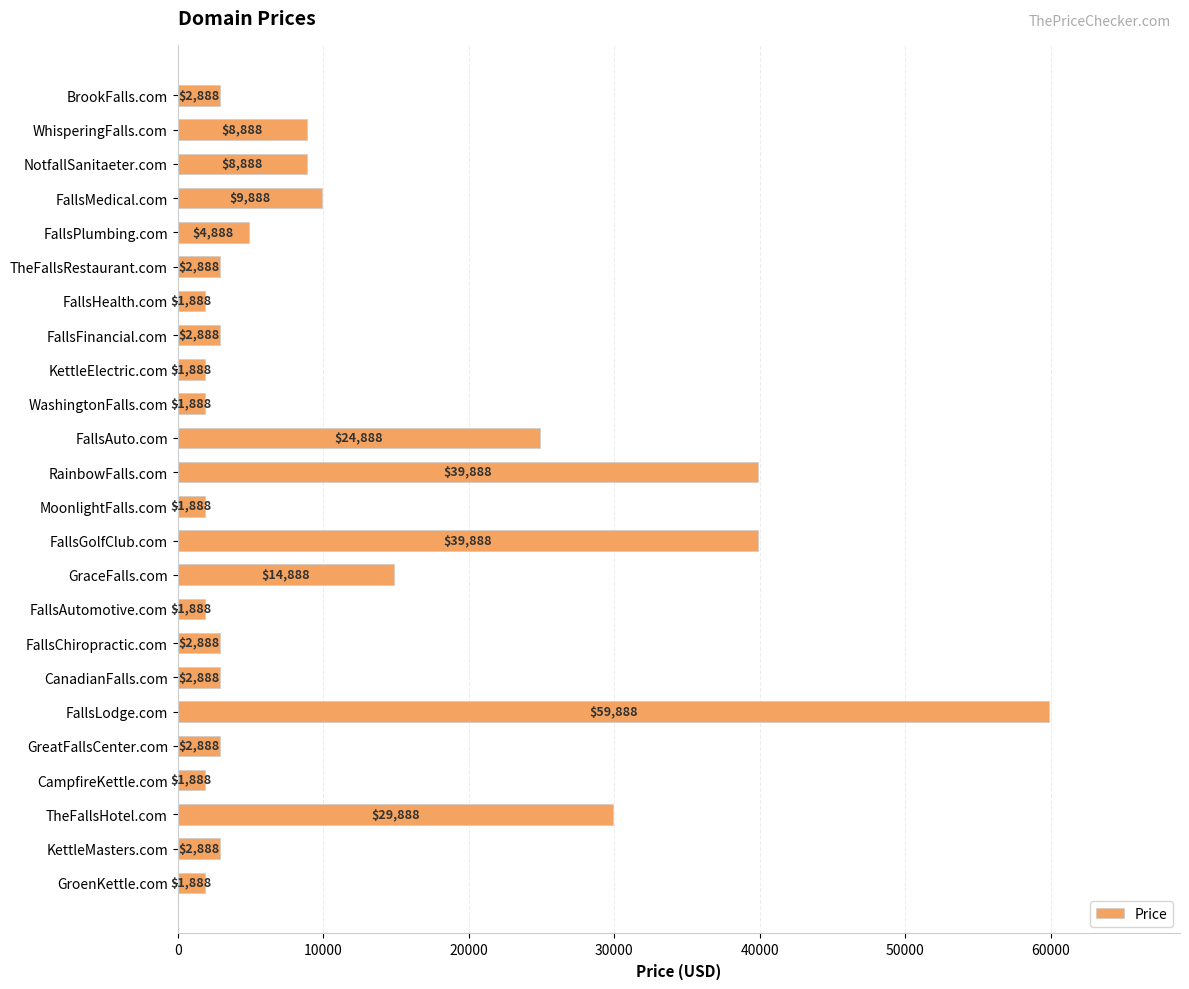

True or false: the data shows 4888 at FallsPlumbing.com.

True